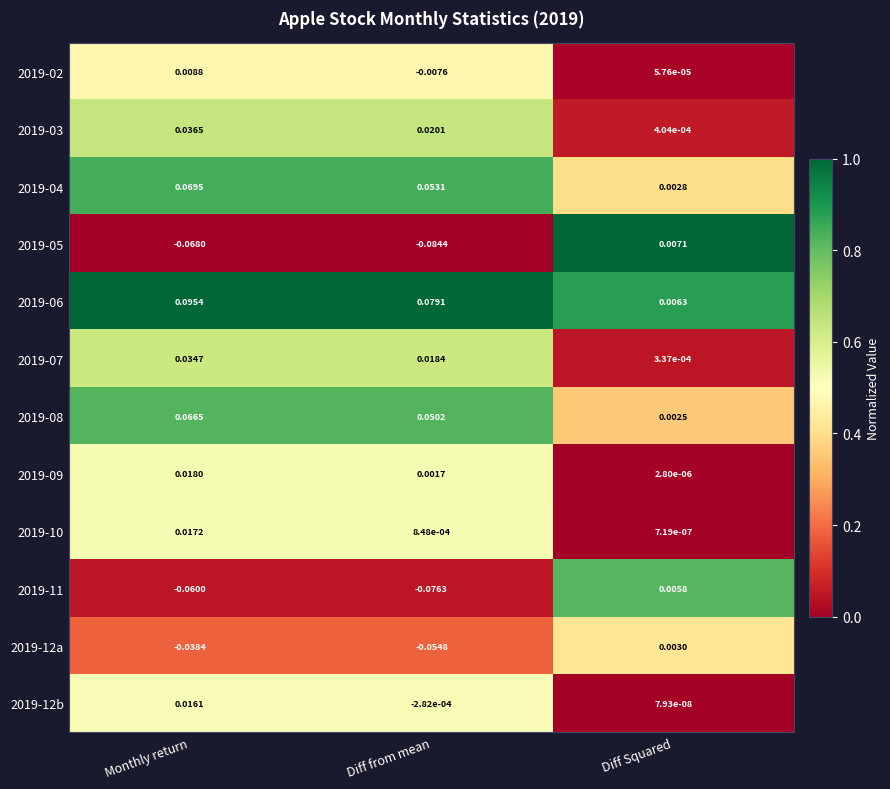

Where is 2019-08 nearest to the value 0?

Diff Squared